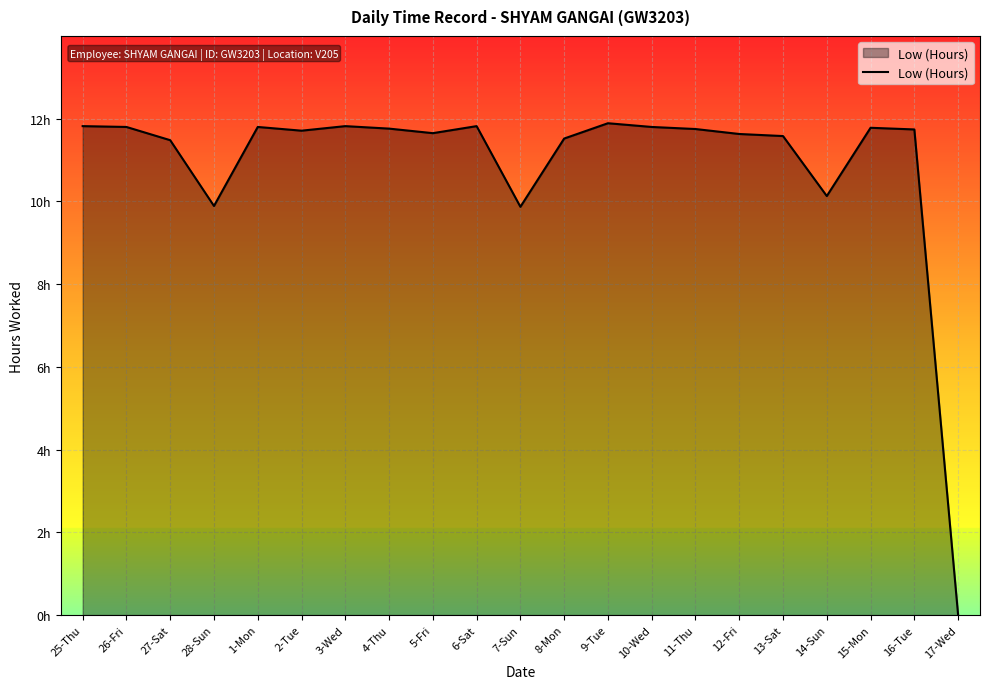

What is the label of the 11th point from the left?

7-Sun